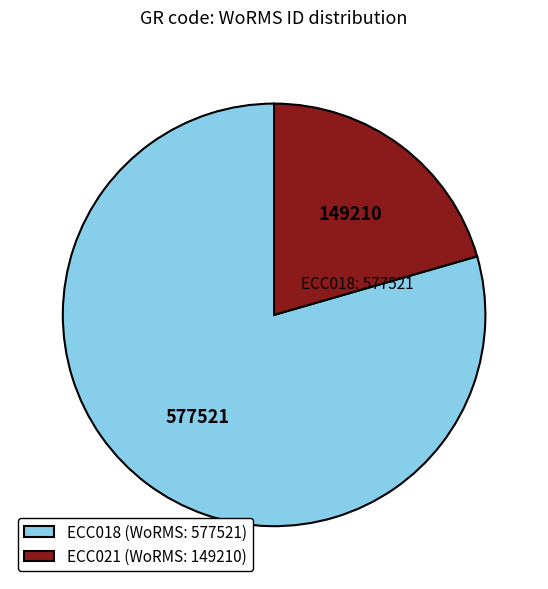

The ECC021 slice represents 31% of the pie. True or false?

False